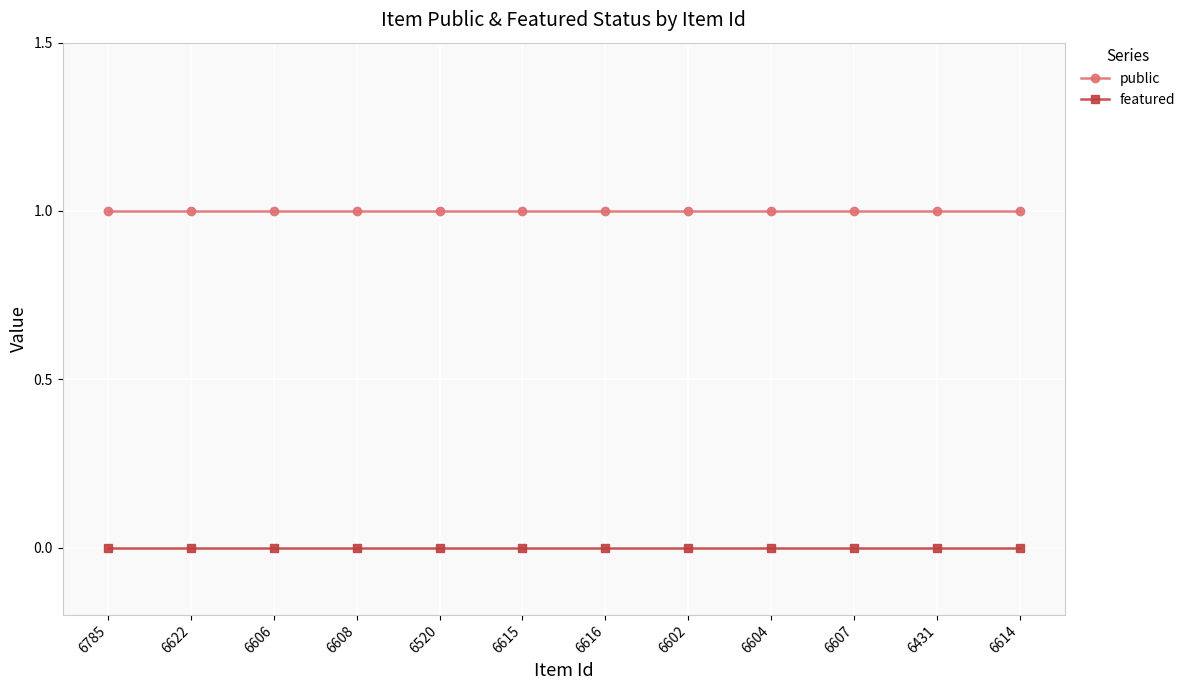

The value of public at 6520 is 1. True or false?

True